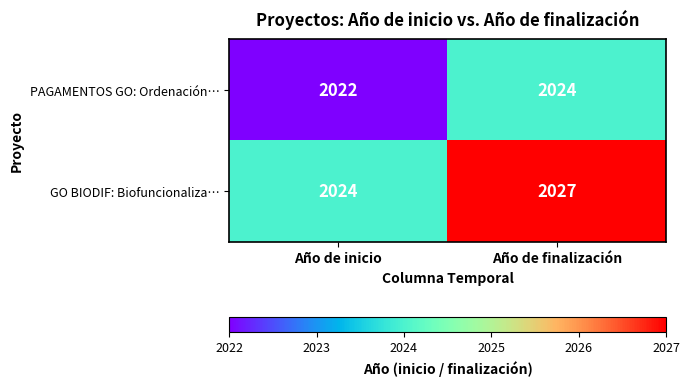

The GO BIODIF: Biofuncionaliza… series shows 2027 at Año de finalización. True or false?

True